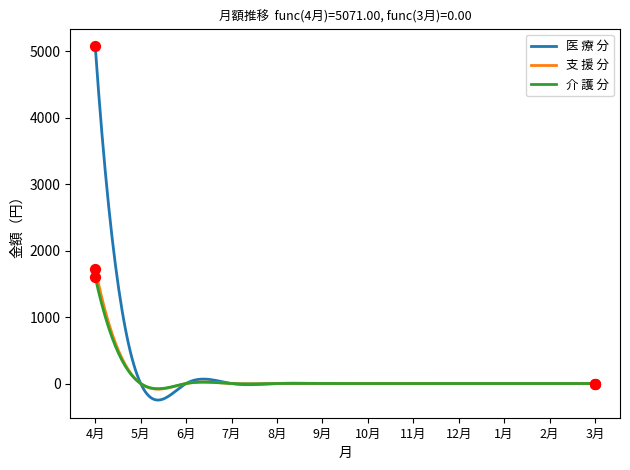

What is the lowest value of the 医 療 分 series?

-248.5